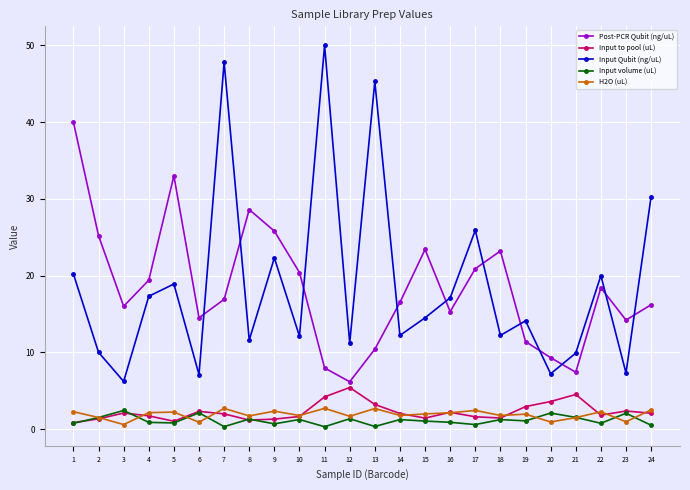

Which series has the widest spread of values?

Input Qubit (ng/uL)